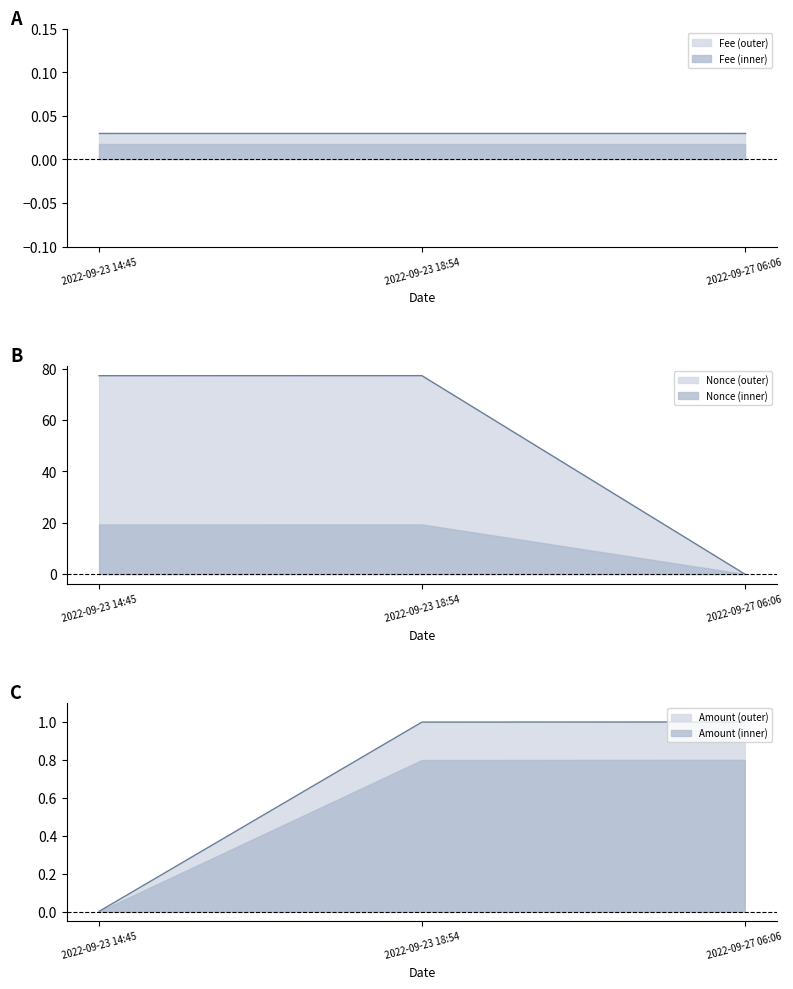

Which has a higher value, 2022-09-27 06:06 or 2022-09-23 18:54?

2022-09-23 18:54